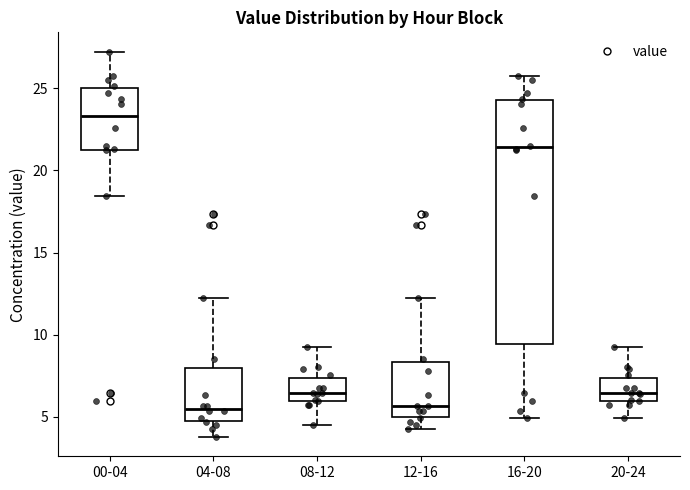

Where does the median line of the box for 00-04 sit on the y-axis? The values are not printed on the chart, so give them approximately, as read against the axis.

23.5